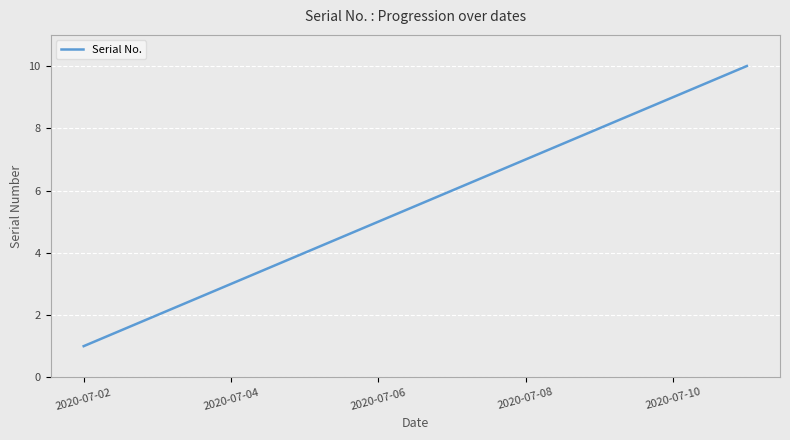

How many lines are shown in the chart?

1